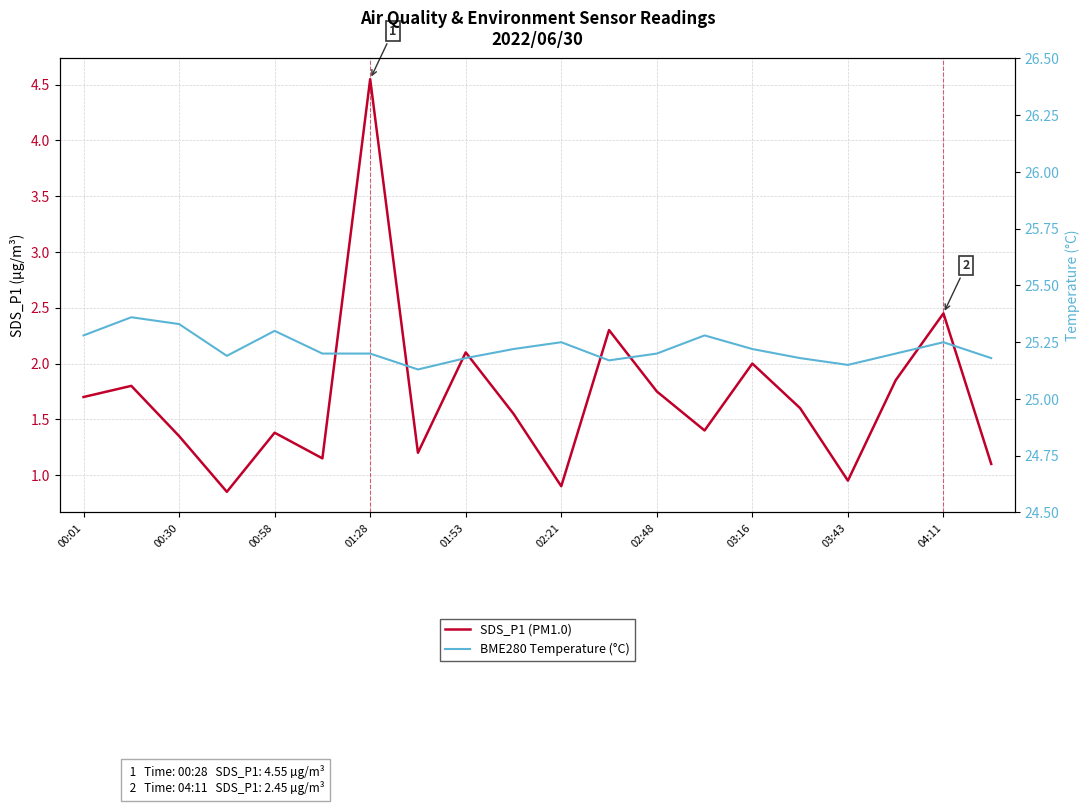

True or false: SDS_P1 (PM1.0) has a value of 2.1 at 04:11.

False